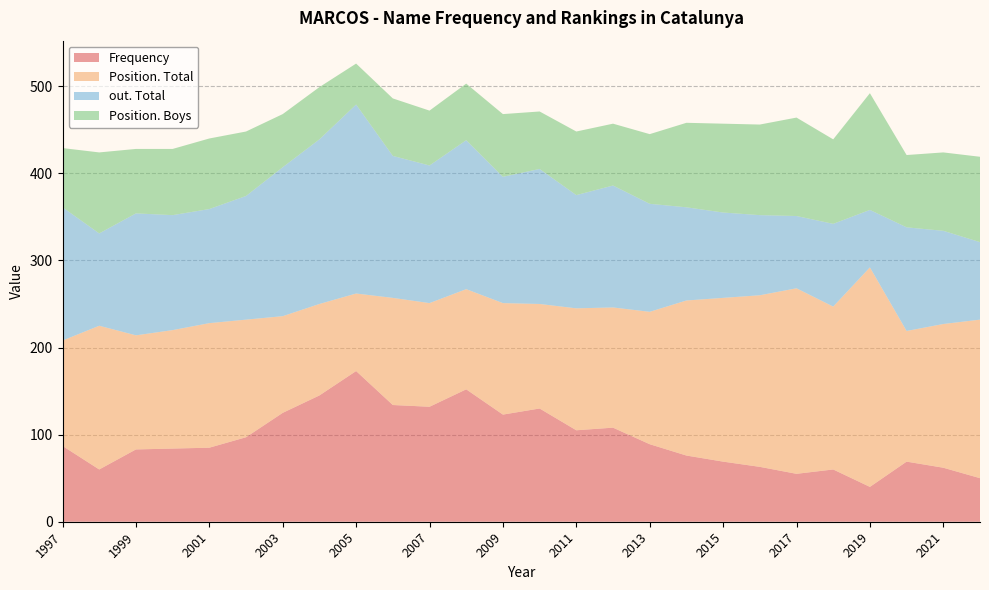

Reading left to right, list all the values displayed in this chart.

Frequency: 2022=50	2021=62	2020=69	2019=40	2018=60	2017=55	2016=63	2015=69	2014=76	2013=89	2012=108	2011=105	2010=130	2009=123	2008=152	2007=132	2006=134	2005=173	2004=145	2003=125	2002=97	2001=85	2000=84	1999=83	1998=60	1997=87
Position. Total: 2022=182	2021=165	2020=150	2019=252	2018=187	2017=213	2016=197	2015=188	2014=178	2013=152	2012=138	2011=140	2010=120	2009=128	2008=115	2007=119	2006=123	2005=89	2004=105	2003=111	2002=135	2001=143	2000=136	1999=131	1998=165	1997=121
out. Total: 2022=89	2021=107	2020=119	2019=66	2018=95	2017=83	2016=92	2015=98	2014=107	2013=124	2012=140	2011=130	2010=155	2009=145	2008=171	2007=158	2006=163	2005=217	2004=189	2003=171	2002=142	2001=131	2000=132	1999=140	1998=106	1997=153
Position. Boys: 2022=98	2021=90	2020=83	2019=134	2018=97	2017=113	2016=104	2015=102	2014=97	2013=80	2012=71	2011=73	2010=66	2009=72	2008=65	2007=63	2006=66	2005=47	2004=60	2003=61	2002=74	2001=81	2000=76	1999=74	1998=93	1997=68